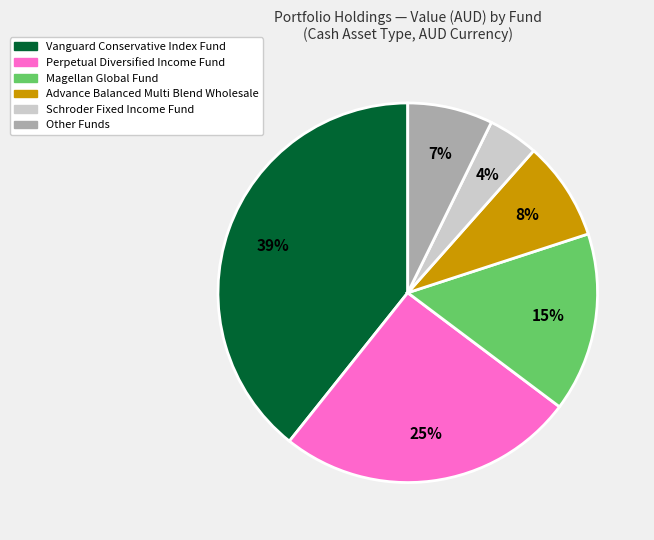

Does any single category account for the majority?

No